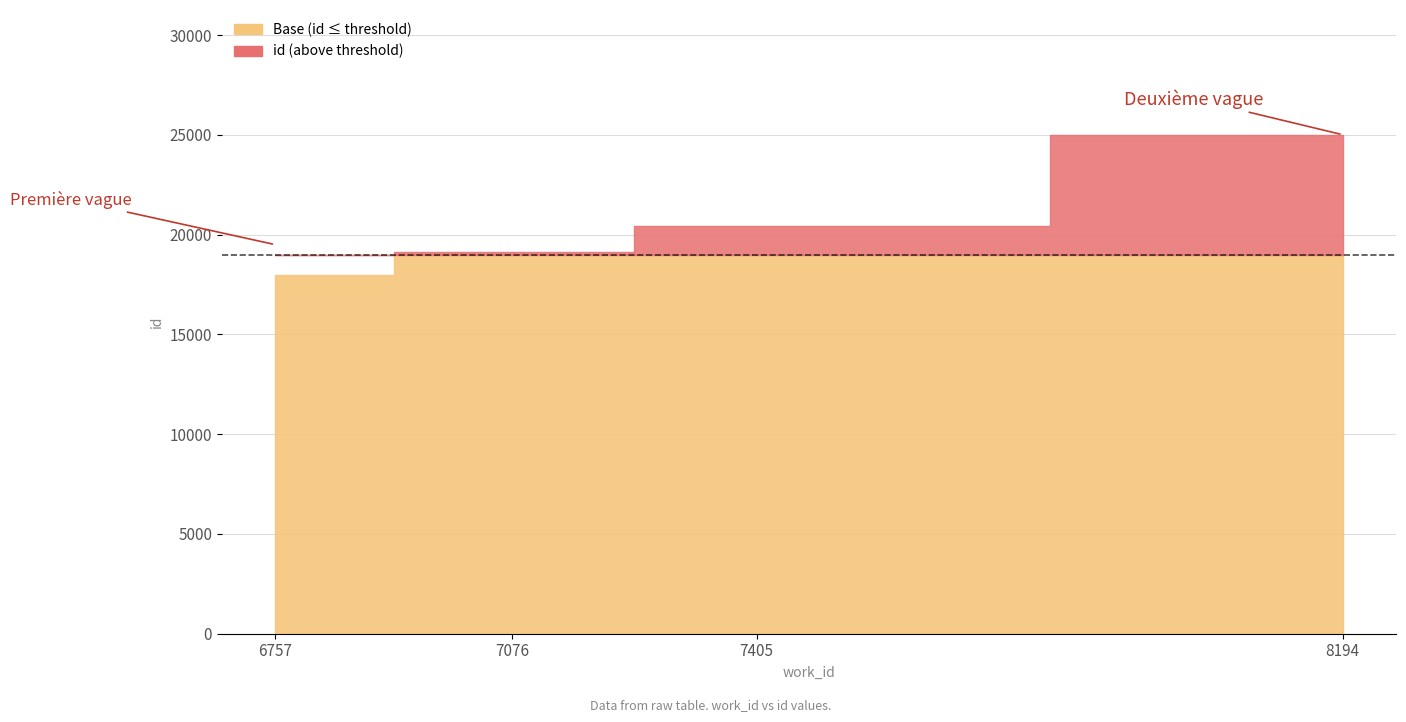

List the labels in order of value, smallest first.

6757, 7076, 7405, 8194